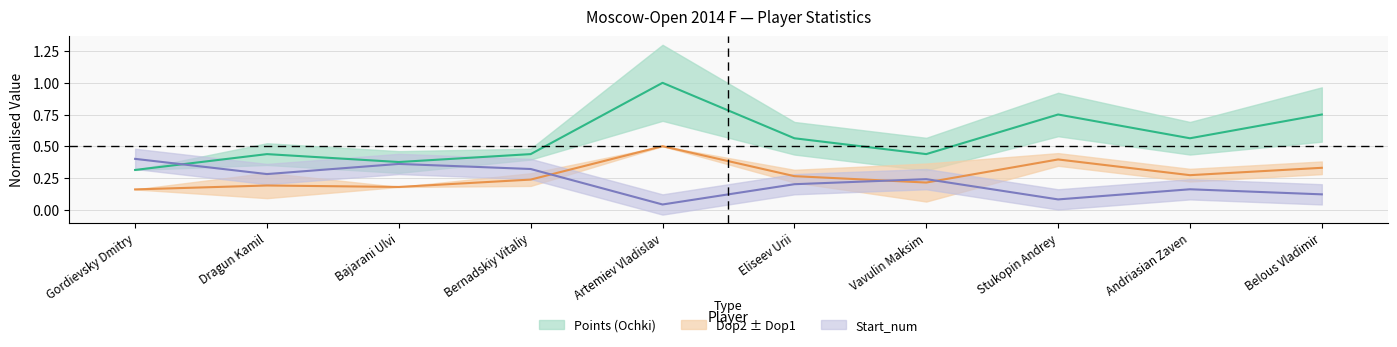

True or false: Points (Ochki) has more than 2 interior local peaks.

True